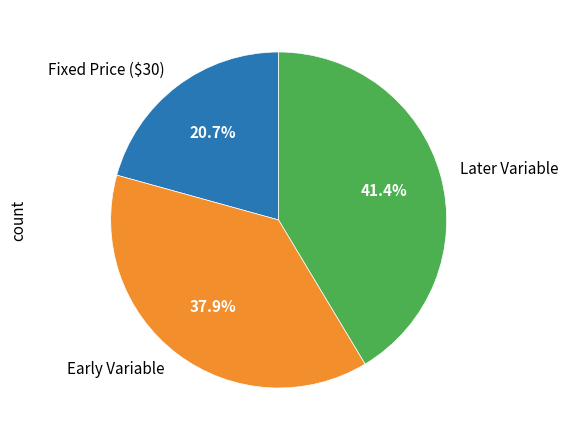

Combined, do Later Variable and Fixed Price ($30) account for over 50%?

Yes